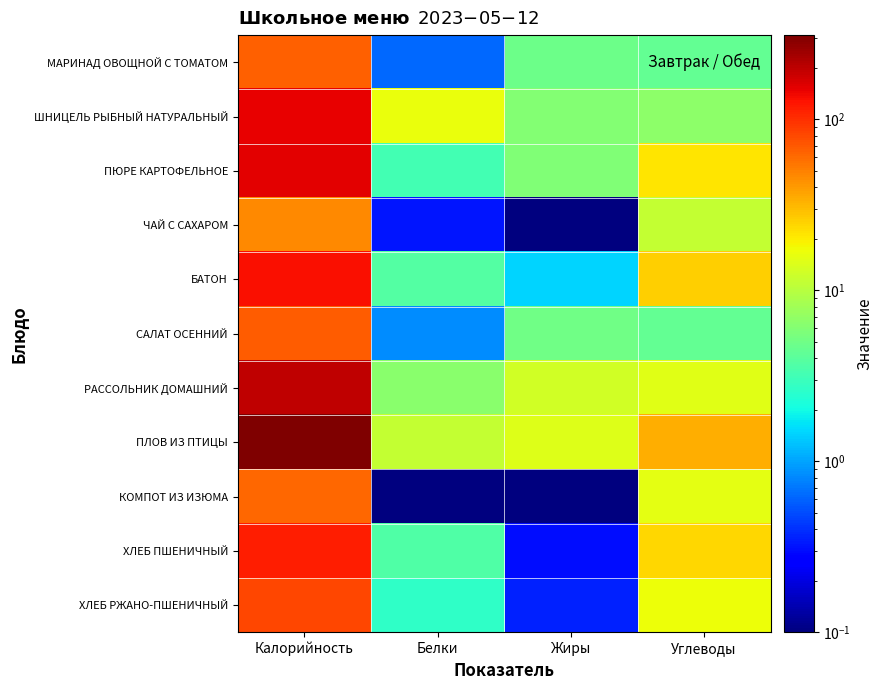

List the series in order of their peak value, lowest first.

ЧАЙ С САХАРОМ, КОМПОТ ИЗ ИЗЮМА, МАРИНАД ОВОЩНОЙ С ТОМАТОМ, САЛАТ ОСЕННИЙ, ХЛЕБ РЖАНО-ПШЕНИЧНЫЙ, ХЛЕБ ПШЕНИЧНЫЙ, БАТОН, ШНИЦЕЛЬ РЫБНЫЙ НАТУРАЛЬНЫЙ, ПЮРЕ КАРТОФЕЛЬНОЕ, РАССОЛЬНИК ДОМАШНИЙ, ПЛОВ ИЗ ПТИЦЫ